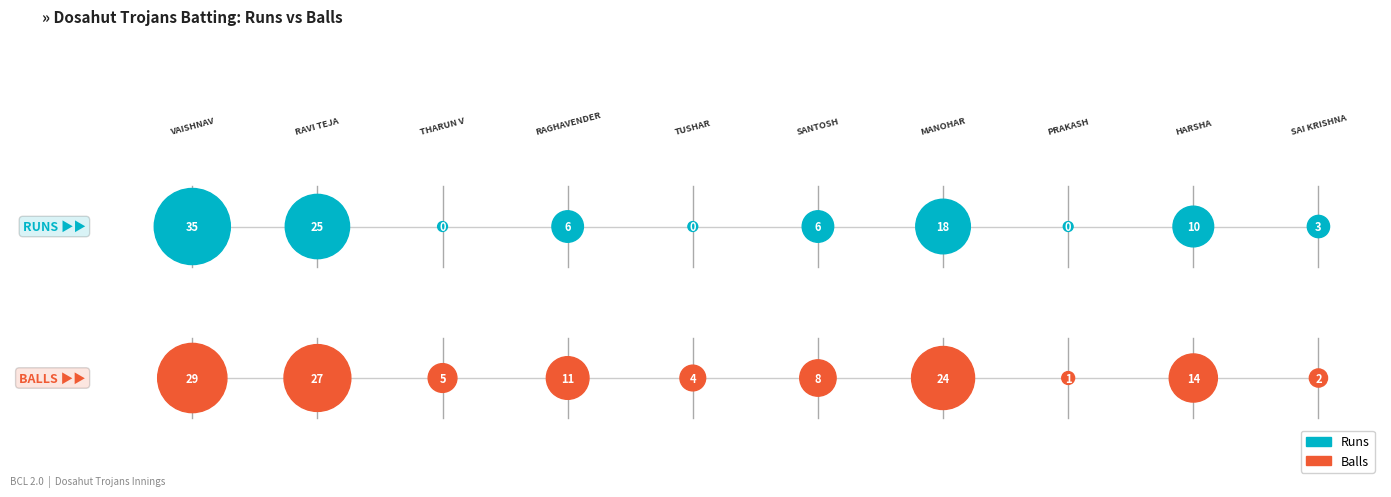

What are all the series names shown in the legend?

Runs, Balls